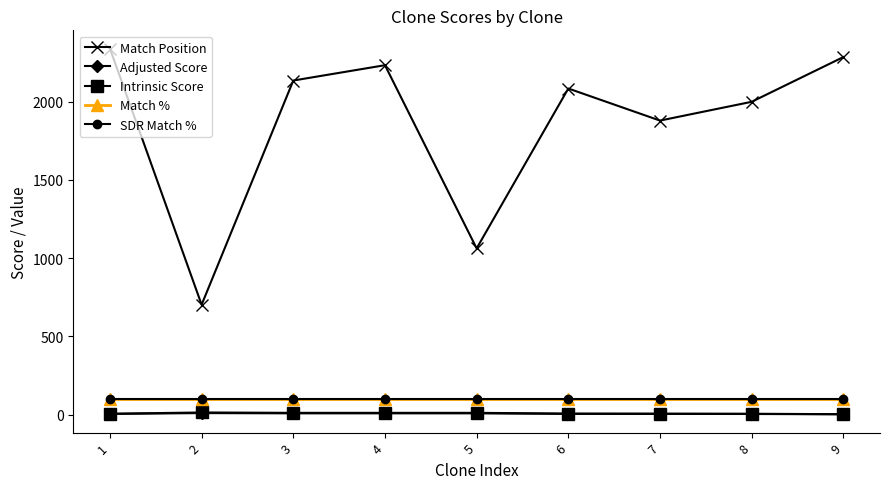

Does the chart have visible grid lines?

No